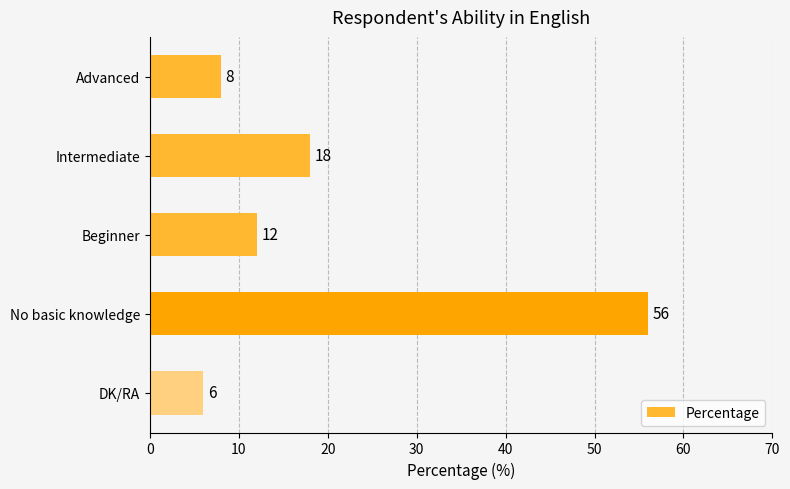

Rank the categories by value from lowest to highest.

DK/RA, Advanced, Beginner, Intermediate, No basic knowledge